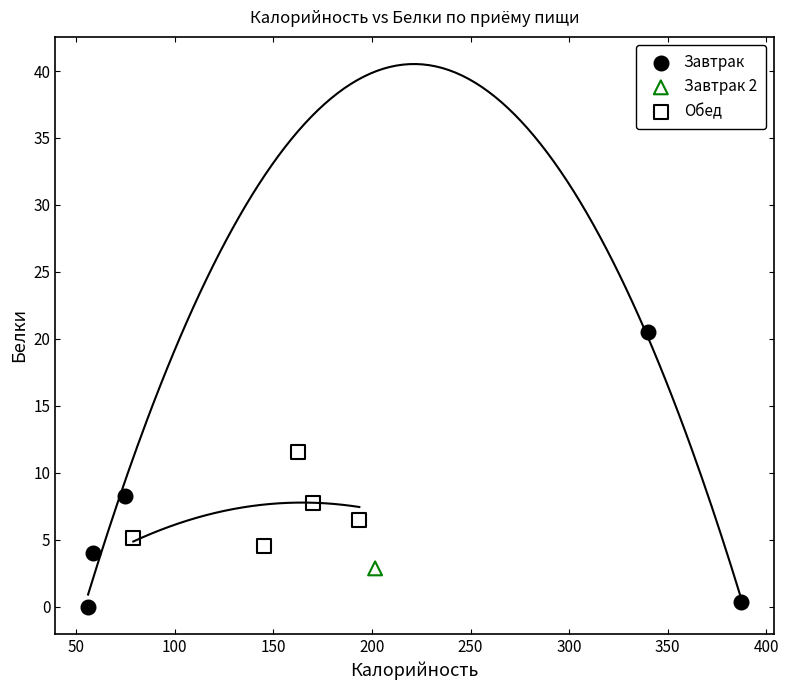

Which series contains the lowest Y value?

Завтрак